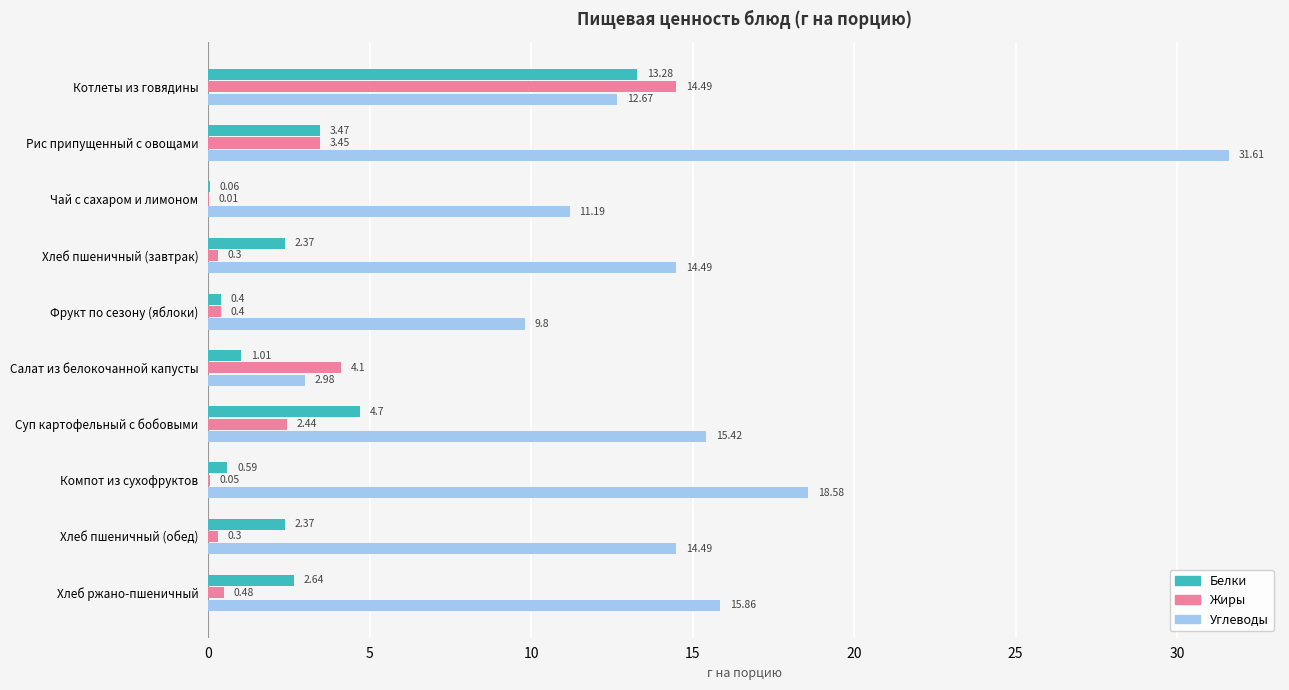

At which label is Белки closest to 6?

Суп картофельный с бобовыми